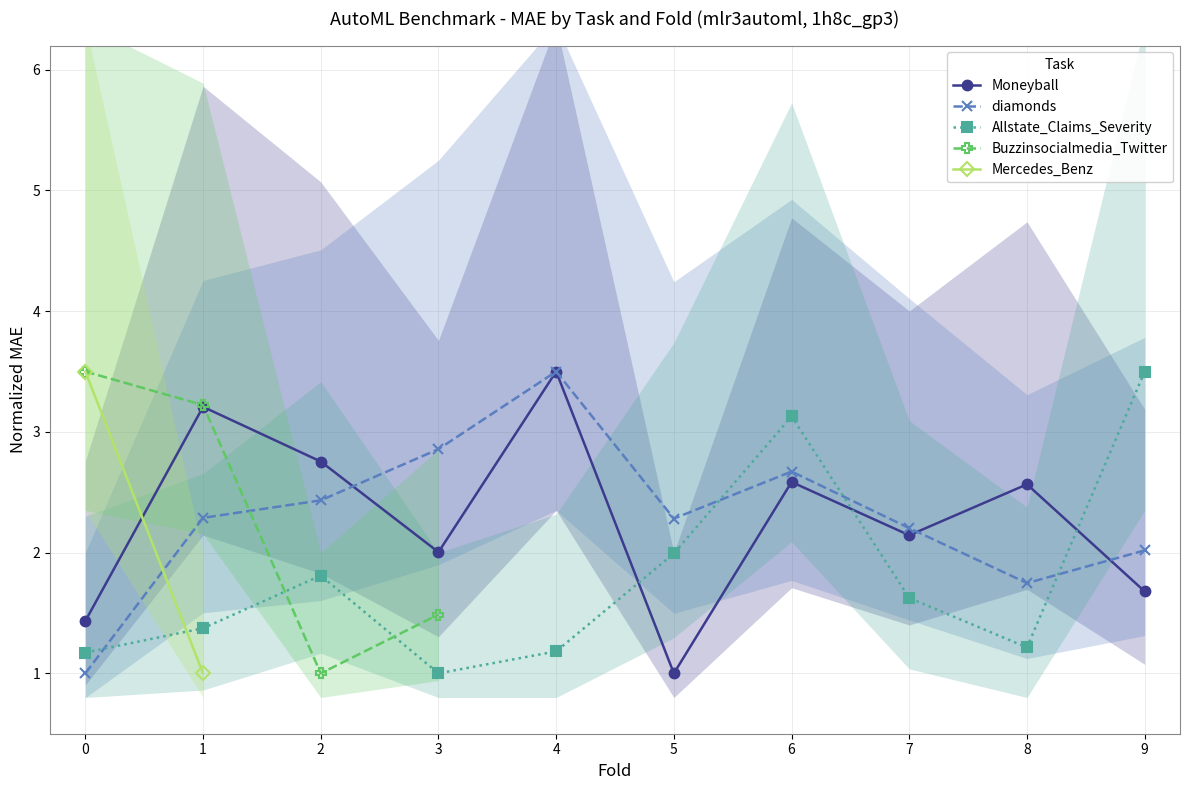

What is the highest value of the Moneyball series?

3.5